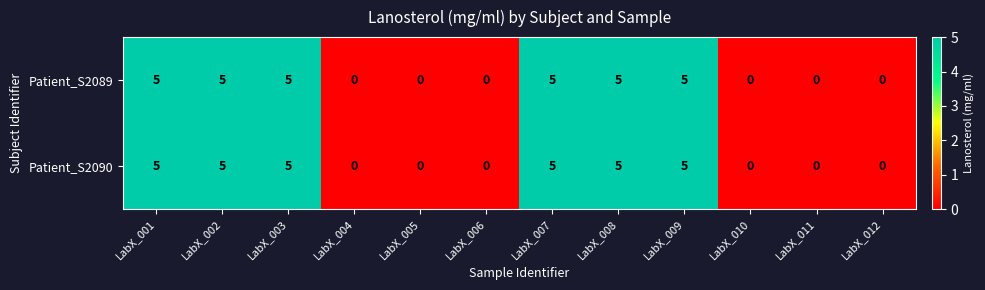

How many distinct data groups are displayed?

2